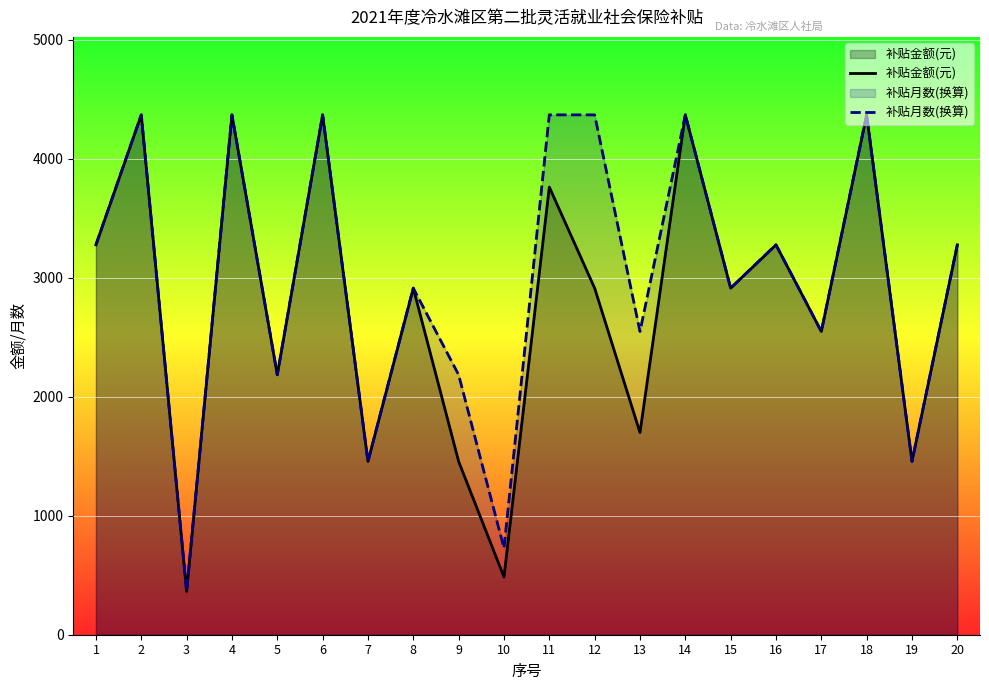

What is the smallest value displayed?

364.0